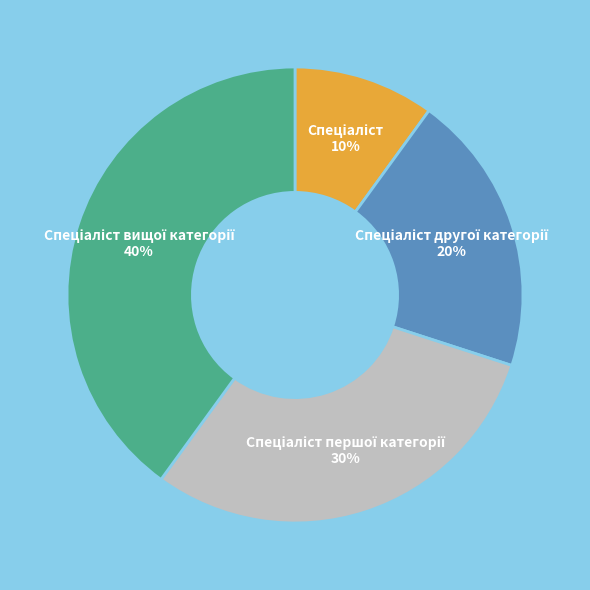

Does any single category account for the majority?

No